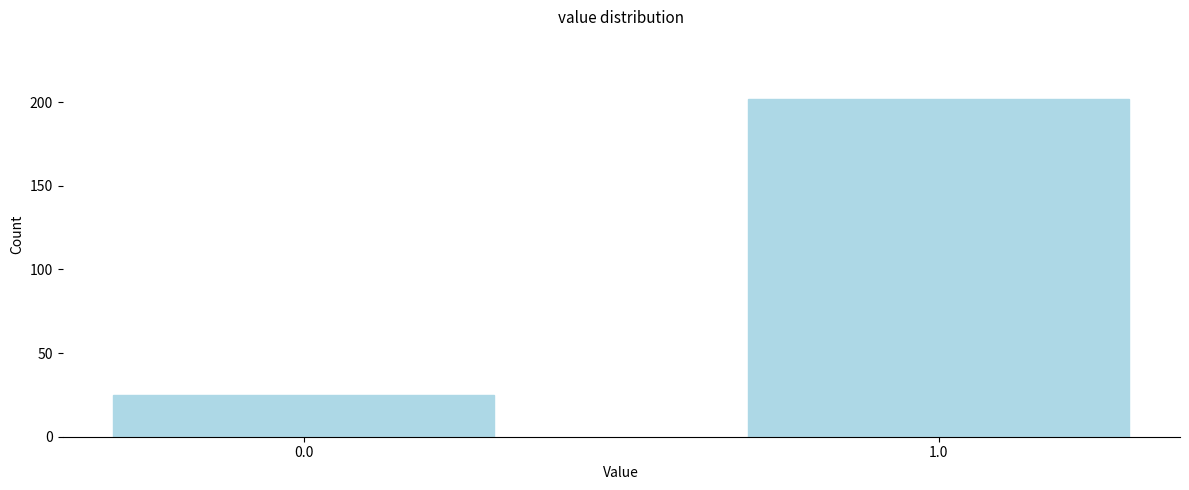

Reading left to right, what are all the values shown in this chart?

25	202